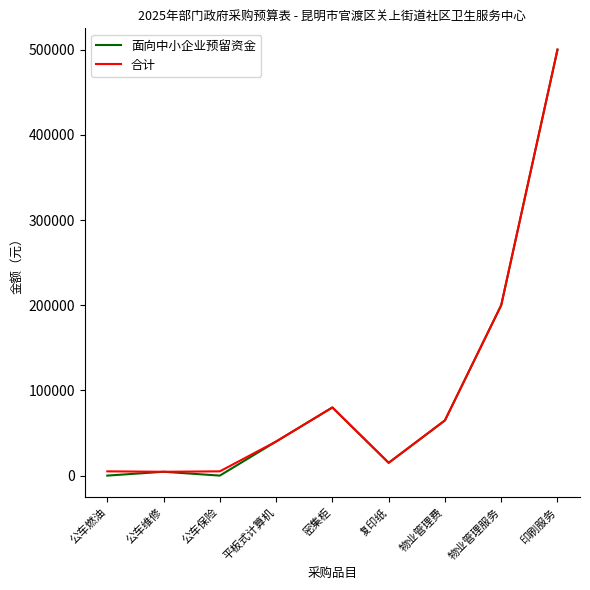

What is the sum of all 面向中小企业预留资金 values?

904300